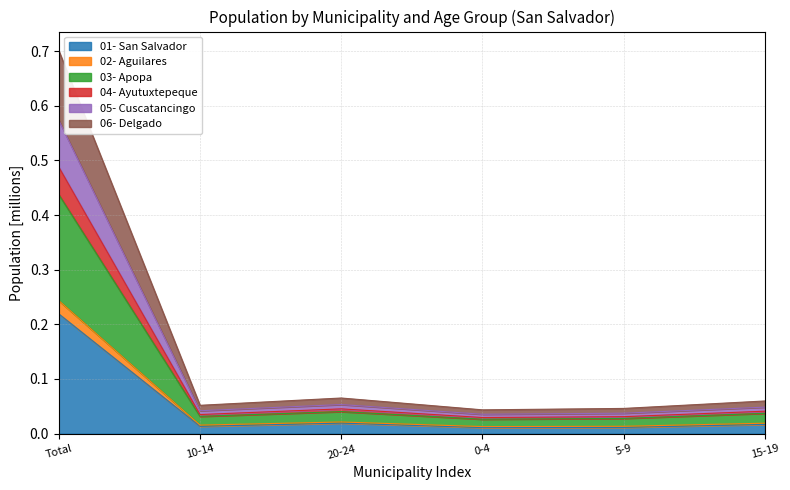

At which category does 06- Delgado reach its first local valley?

10-14